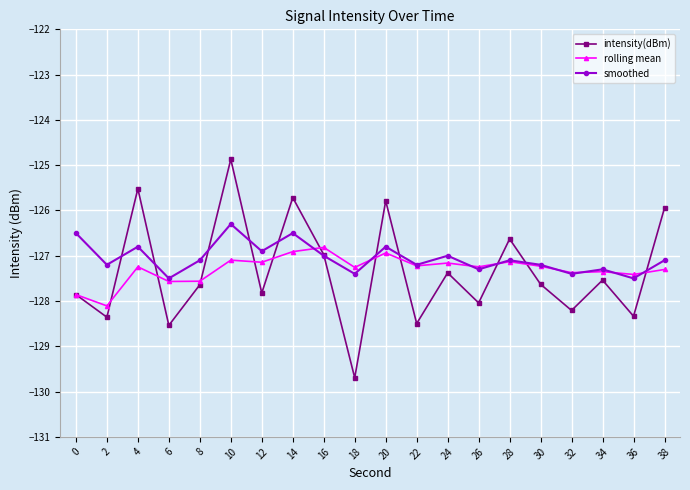

Rank the series by their maximum value, from lowest to highest.

rolling mean, smoothed, intensity(dBm)